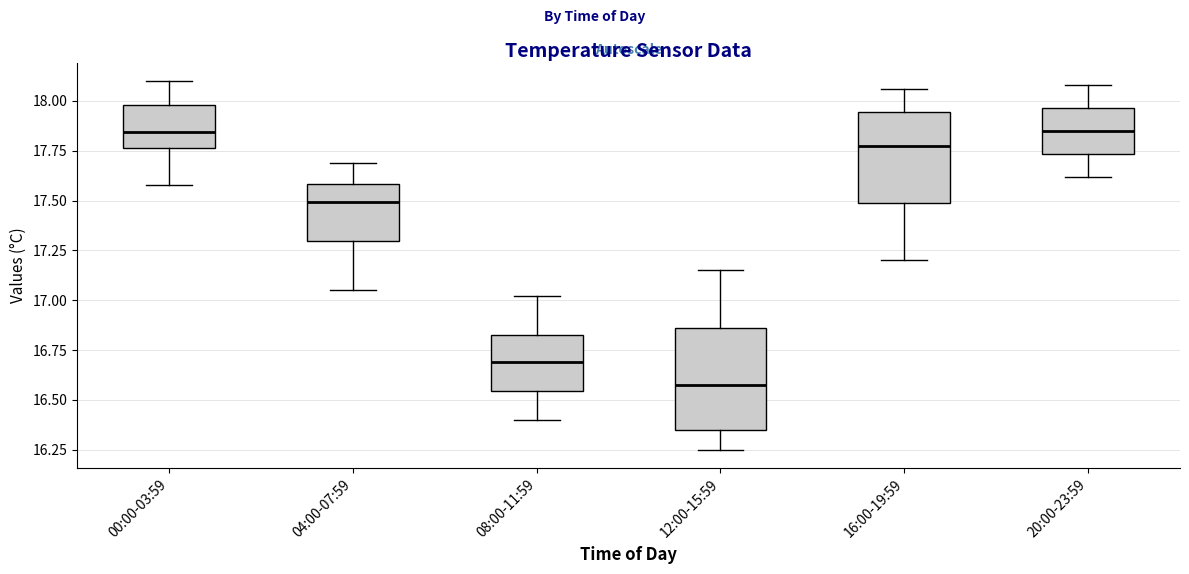

Reading left to right, read every box against the y-axis: the position of its median line, the range the box covers, and the ends of its whiskers. The values are not printed on the chart, so give them approximately, as read against the axis.

00:00-03:59: median 17.85, box 17.75 to 18.00, whiskers 17.60 to 18.10
04:00-07:59: median 17.50, box 17.30 to 17.60, whiskers 17.05 to 17.70
08:00-11:59: median 16.70, box 16.55 to 16.85, whiskers 16.40 to 17.00
12:00-15:59: median 16.60, box 16.35 to 16.85, whiskers 16.25 to 17.15
16:00-19:59: median 17.80, box 17.50 to 17.95, whiskers 17.20 to 18.05
20:00-23:59: median 17.85, box 17.75 to 17.95, whiskers 17.60 to 18.10